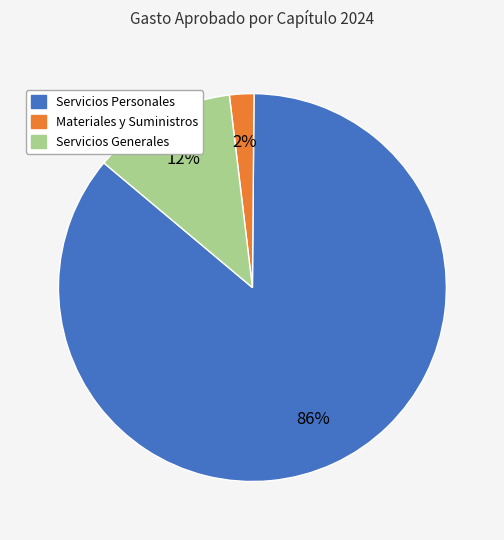

The Materiales y Suministros slice represents 15% of the pie. True or false?

False